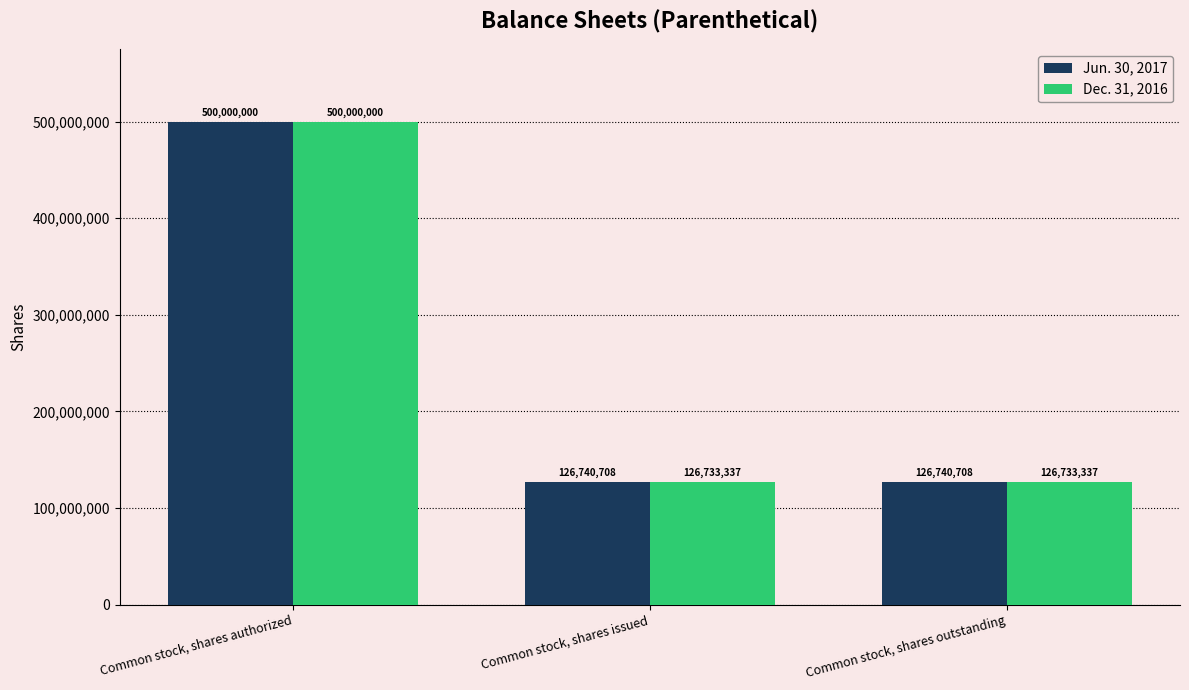

What is the smallest value displayed?

126733337